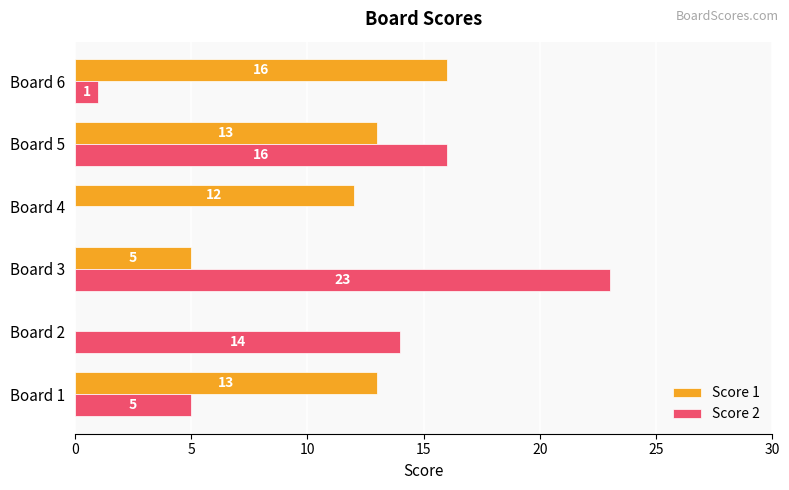

The Score 1 series shows 16 at Board 6. True or false?

True